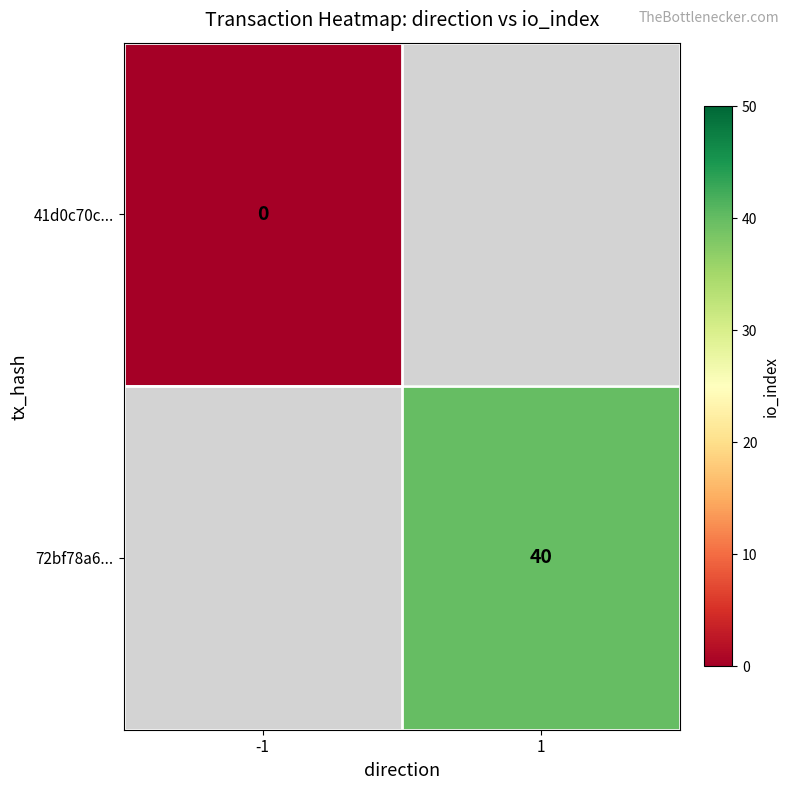

True or false: 72bf78a6... has a value of 40 at 1.

True